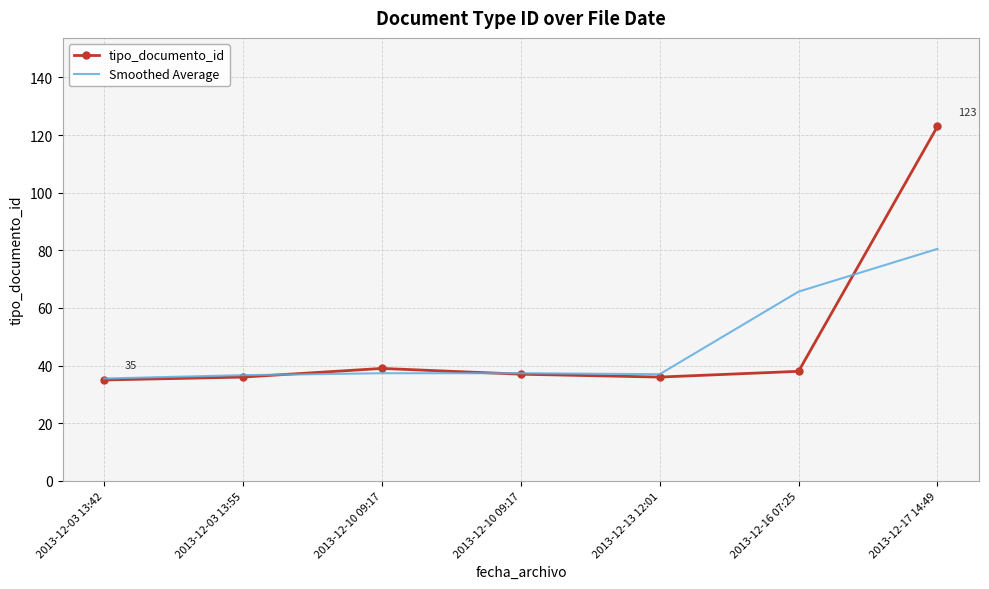

What is the difference between the highest and lowest values at 2013-12-03 13:55?

0.7